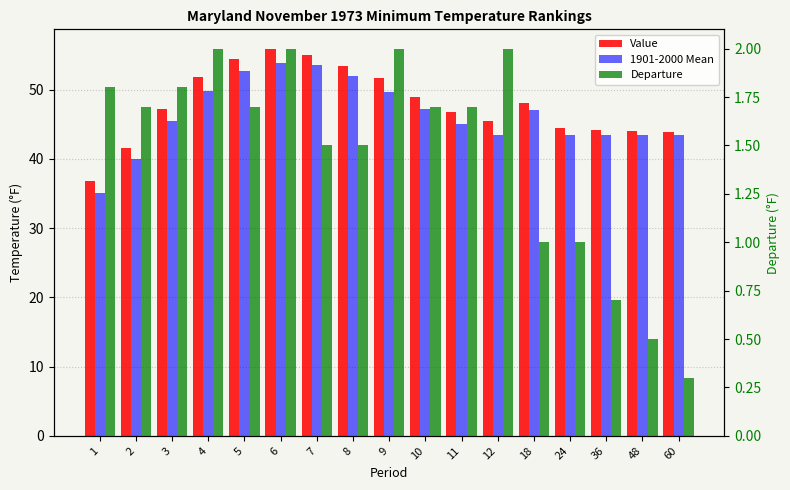

Reading left to right, list all the values displayed in this chart.

Value: 1=36.8	2=41.6	3=47.2	4=51.8	5=54.4	6=55.9	7=55.0	8=53.4	9=51.7	10=48.9	11=46.7	12=45.5	18=48.0	24=44.5	36=44.2	48=44.0	60=43.8
1901-2000 Mean: 1=35.0	2=39.9	3=45.4	4=49.8	5=52.7	6=53.9	7=53.5	8=51.9	9=49.7	10=47.2	11=45.0	12=43.5	18=47.0	24=43.5	36=43.5	48=43.5	60=43.5
Departure: 1=1.8	2=1.7	3=1.8	4=2.0	5=1.7	6=2.0	7=1.5	8=1.5	9=2.0	10=1.7	11=1.7	12=2.0	18=1.0	24=1.0	36=0.7	48=0.5	60=0.3